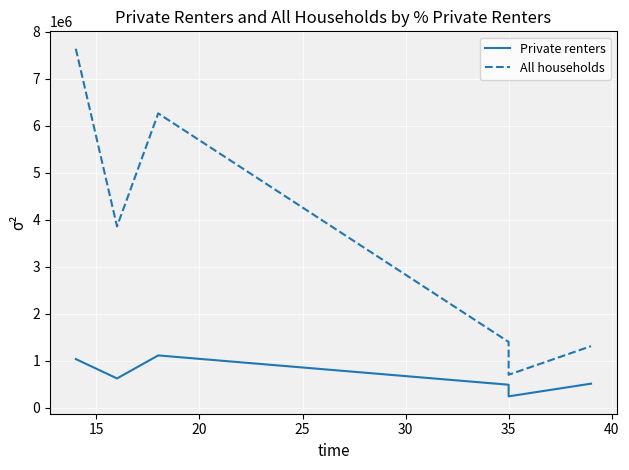

True or false: Private renters and All households cross at least once.

False